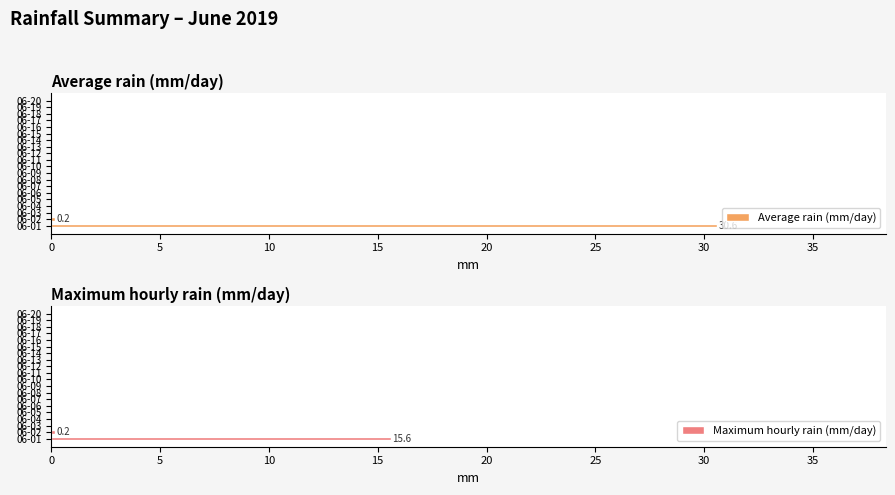

True or false: Maximum hourly rain (mm/day) has a value of 0.2 at 06-02.

True